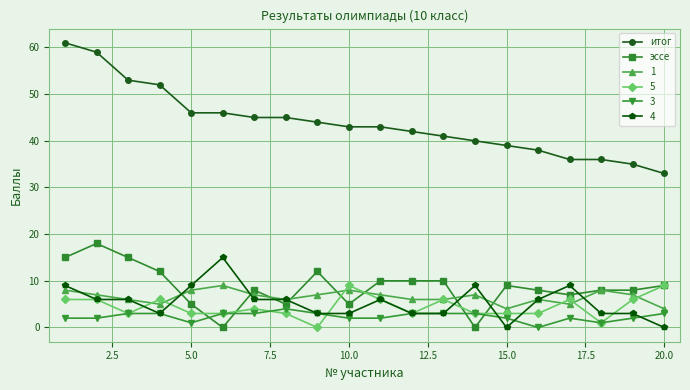

Which series has the largest range (max minus min)?

итог